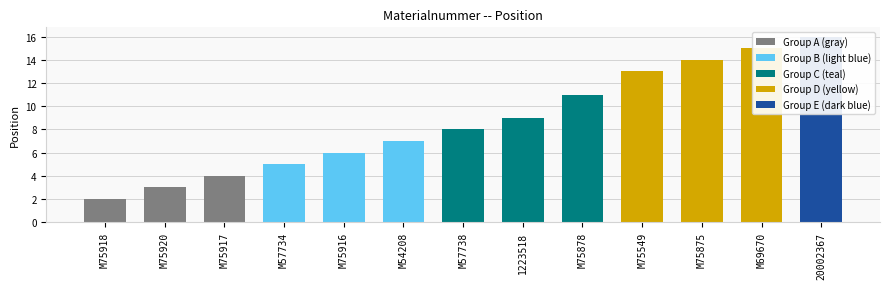

True or false: the data shows 26 at 20002367.

False